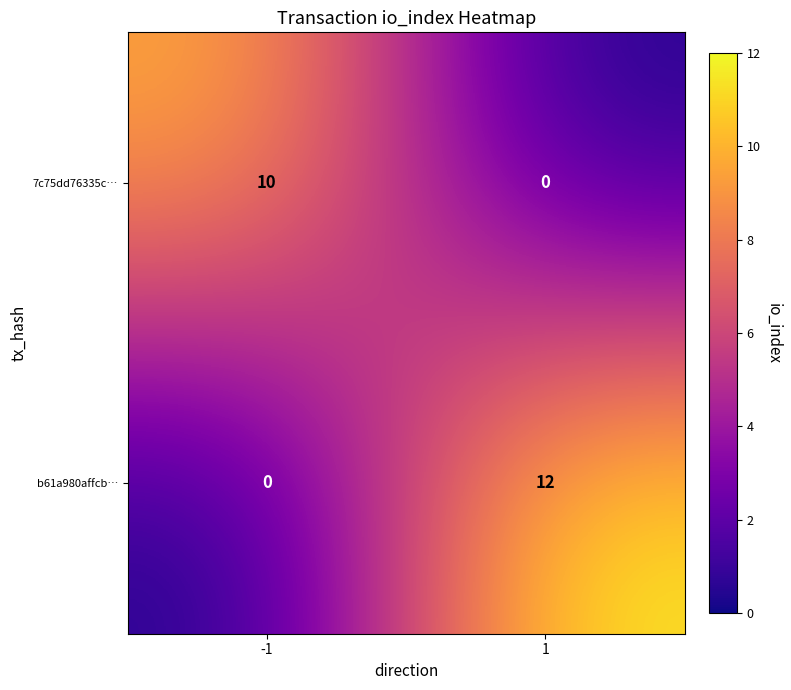

Reading left to right, extract all data points from this chart.

7c75dd76335c…: -1=10	1=0
b61a980affcb…: -1=0	1=12